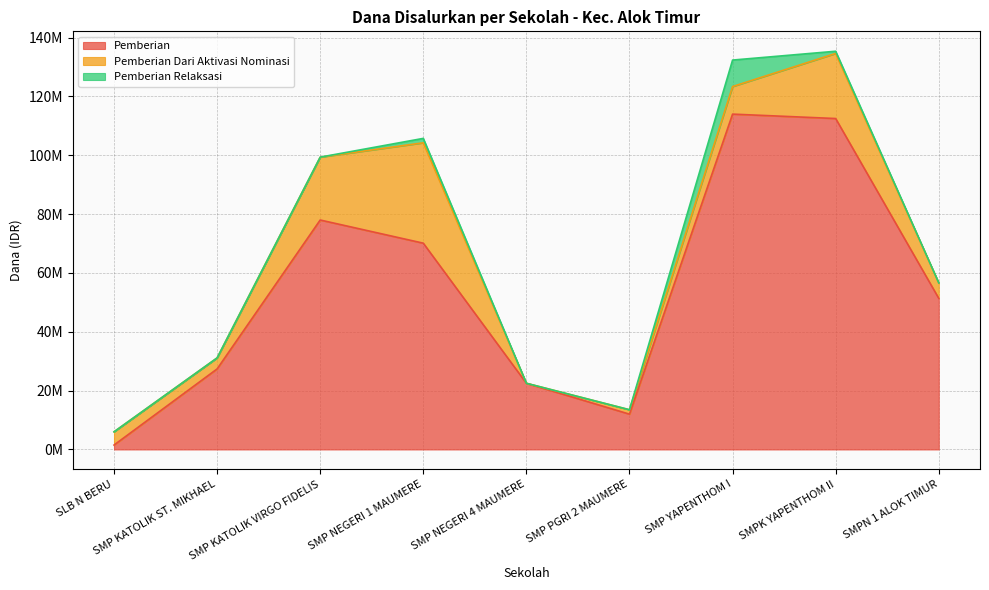

What is the greatest value displayed?

114000000